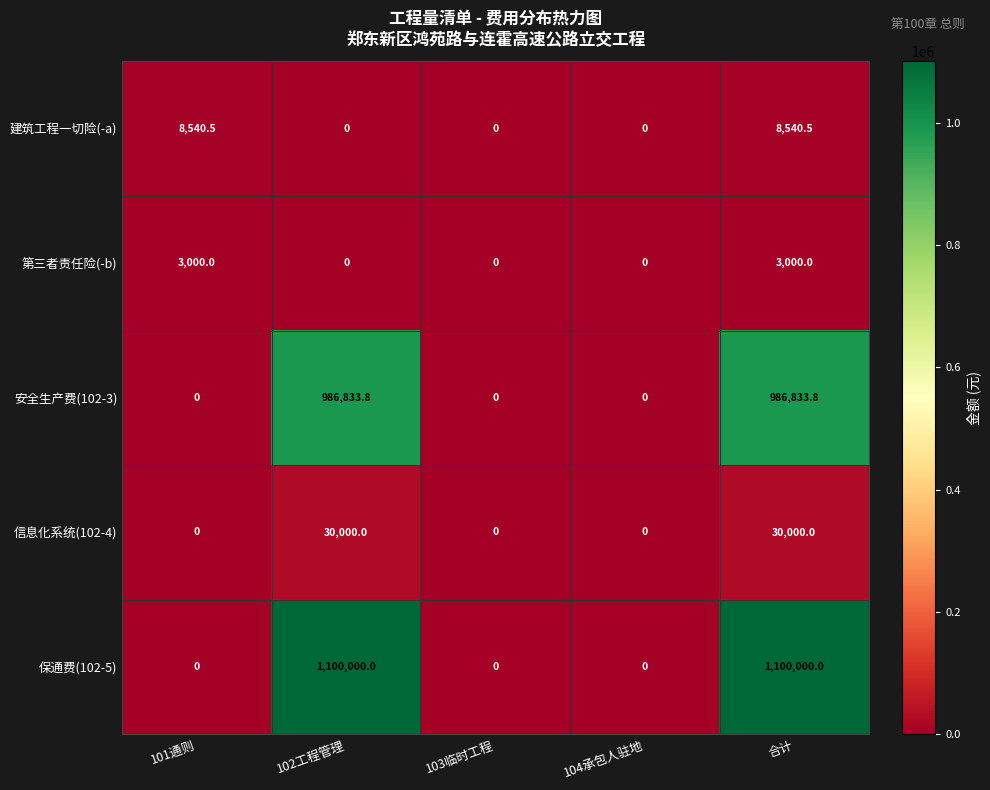

What is the maximum value for 保通费(102-5)?

1100000.0